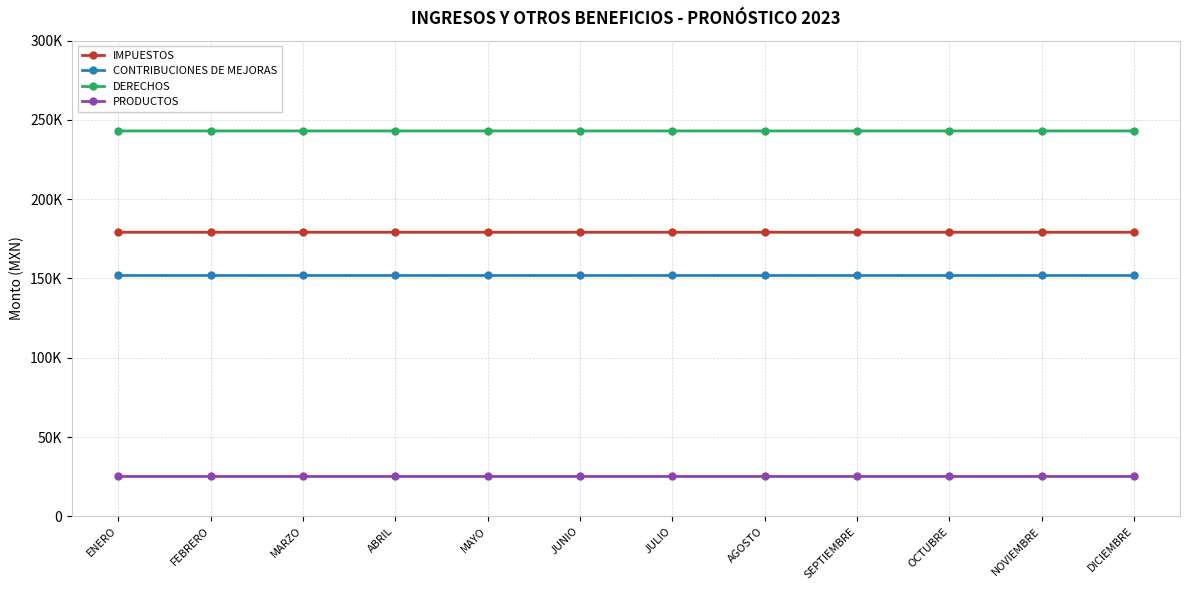

True or false: CONTRIBUCIONES DE MEJORAS and PRODUCTOS intersect in this chart.

False